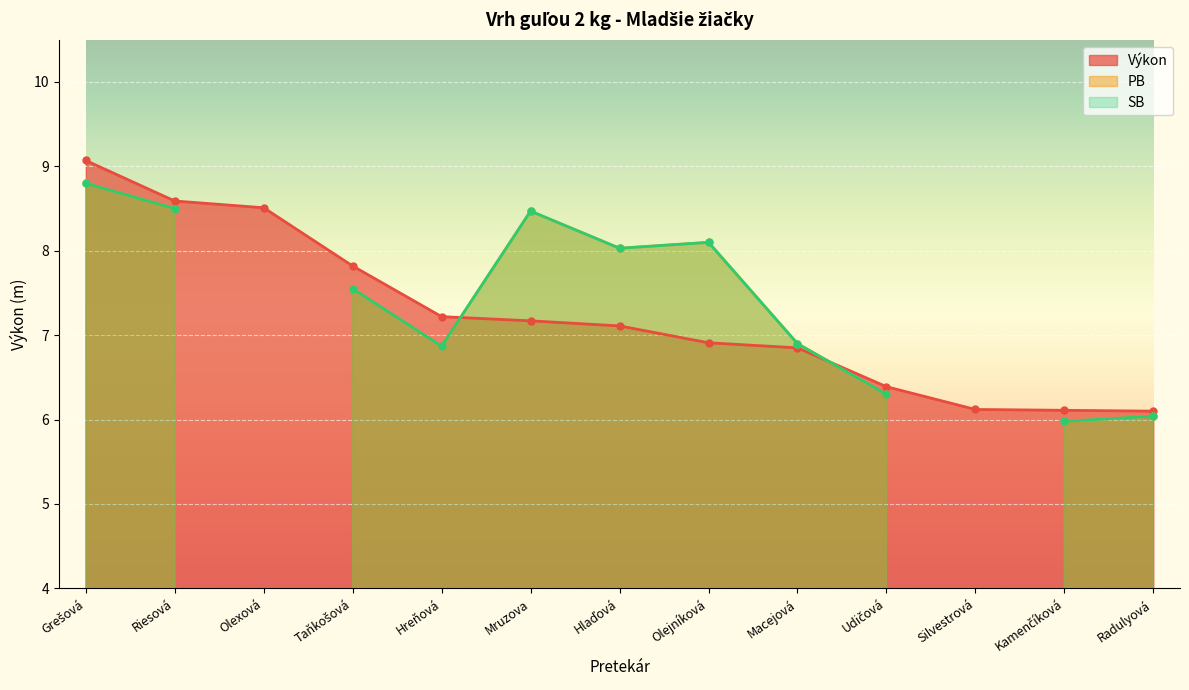

The Výkon series shows 10.1 at Mruzova. True or false?

False